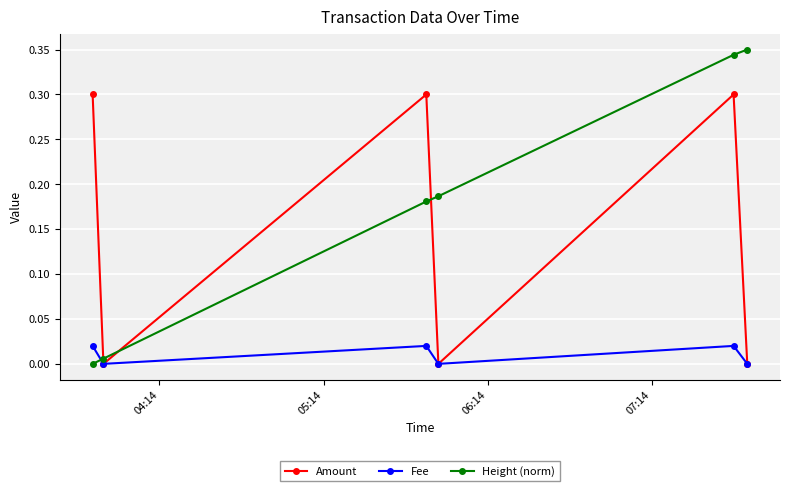

How many interior local peaks does the Fee series have?

2